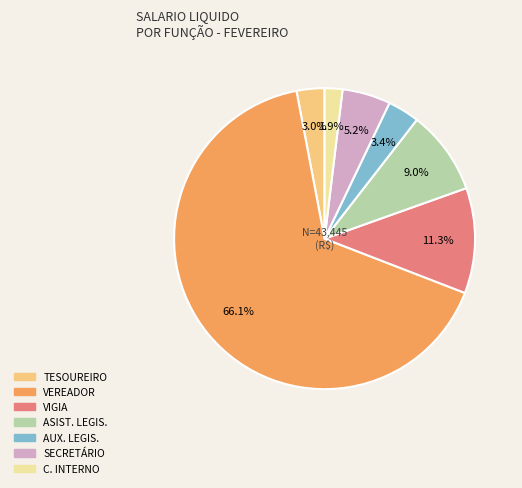

Is the sum of C. INTERNO and AUX. LEGIS. greater than half?

No